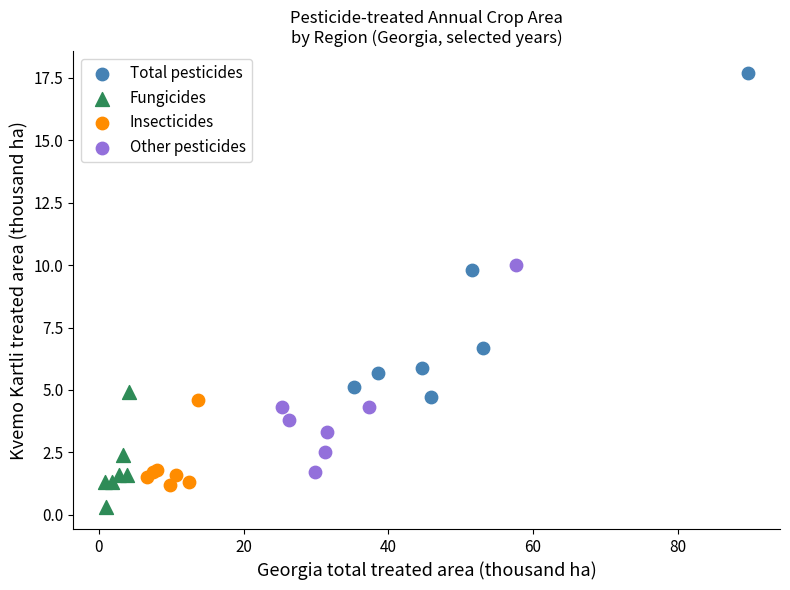

Which series contains the lowest Y value?

Fungicides